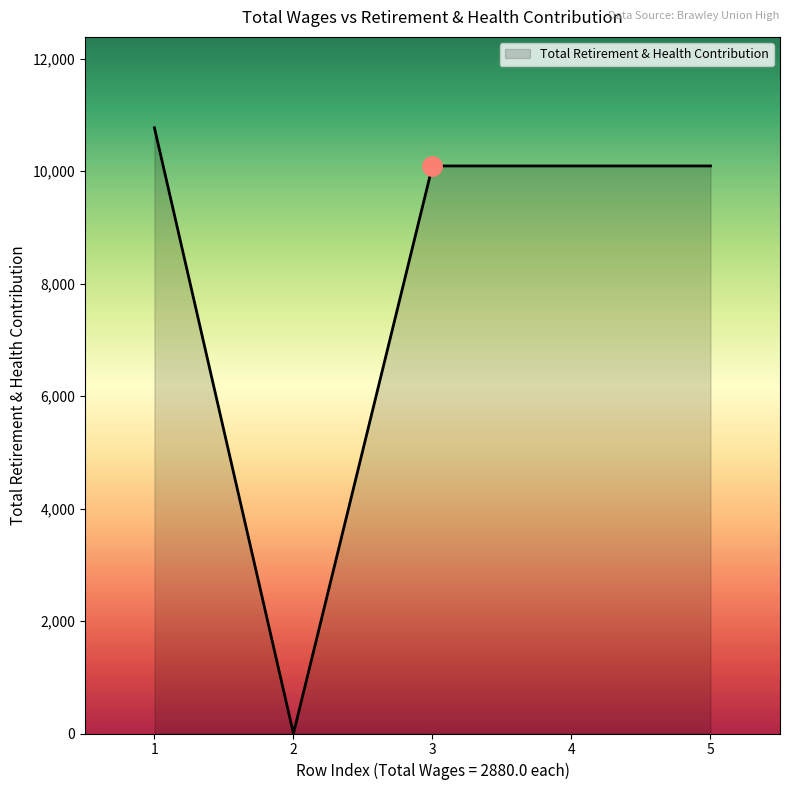

The value at 5 is 10092. True or false?

True